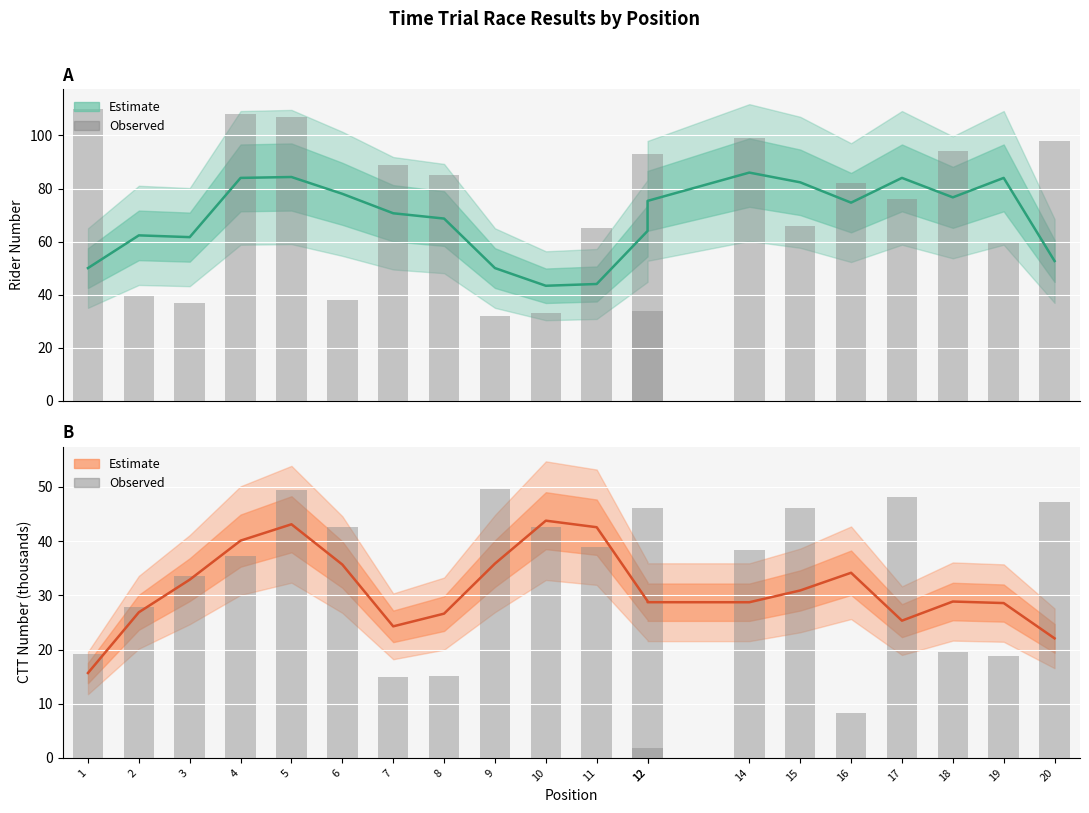

List the labels in order of ctt_number (observed) value, smallest first.

12, 16, 7, 8, 19, 1, 18, 2, 3, 4, 14, 11, 6, 10, 15, 12, 20, 17, 5, 9